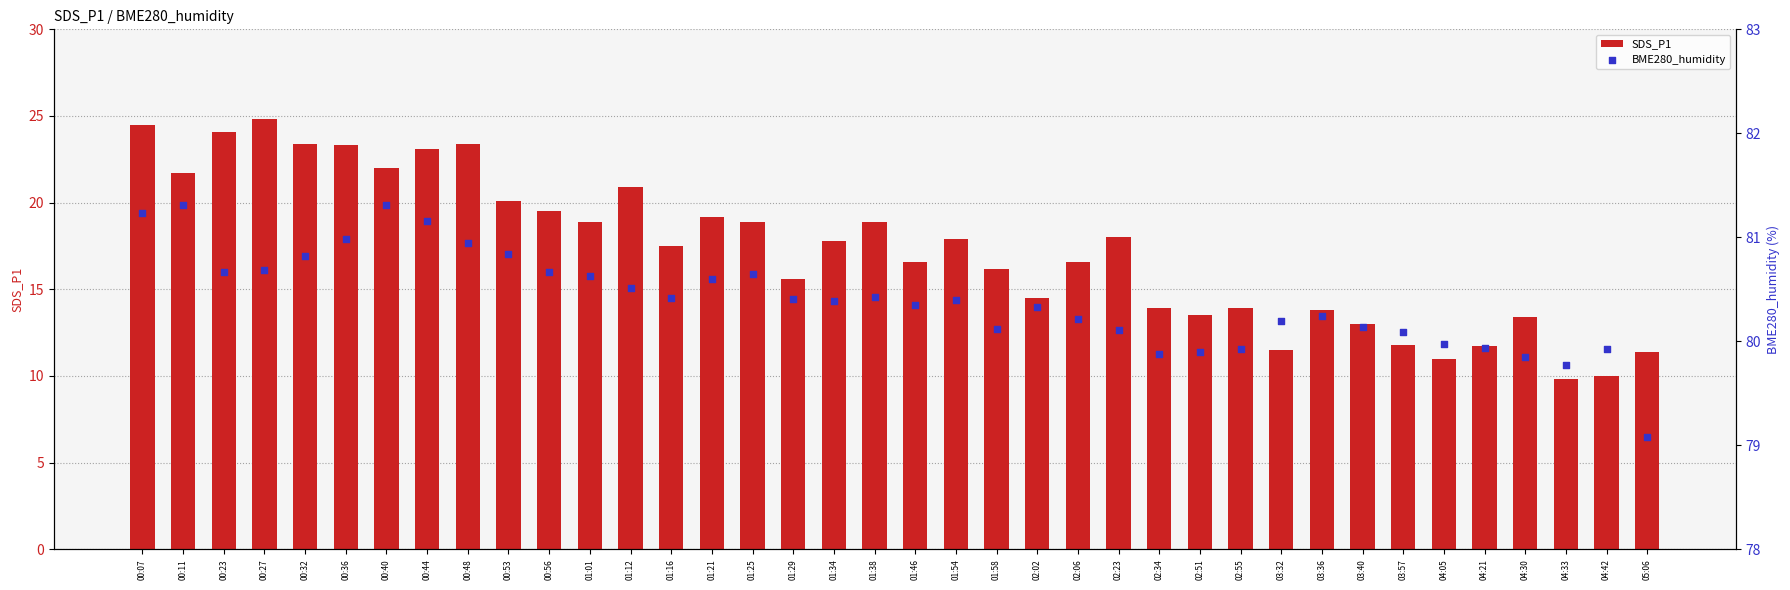

Which series contains the highest Y value?

BME280_humidity